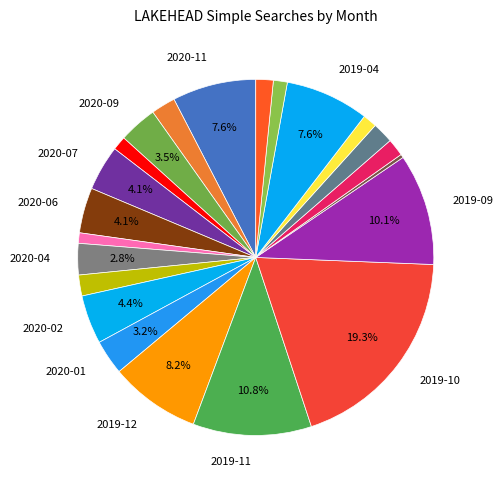

Count the number of slices in the pie.

22